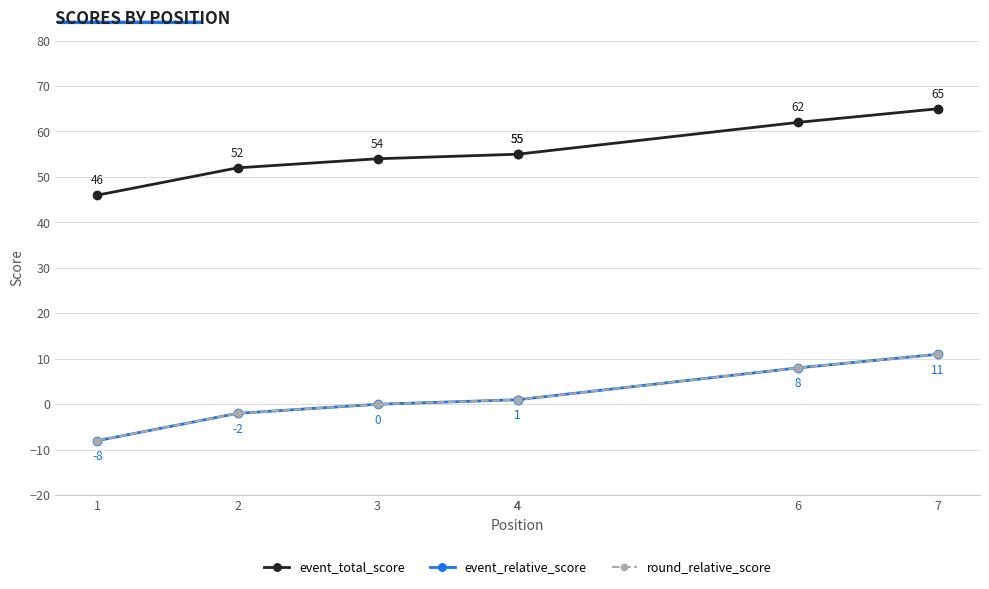

What is the difference between the event_total_score values at 7 and 3?

11